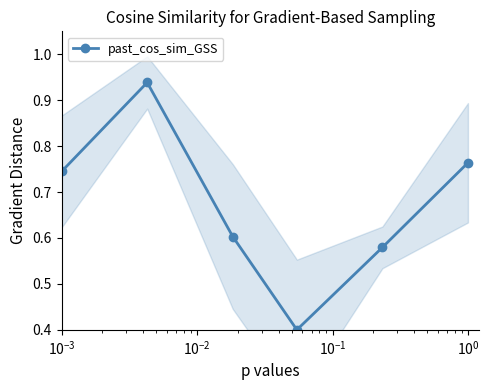

Is this an area chart (filled region under the line)?

No